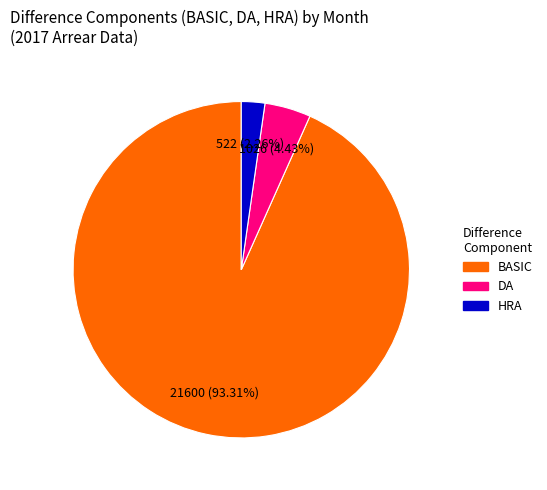

Is there a majority slice in this chart?

Yes